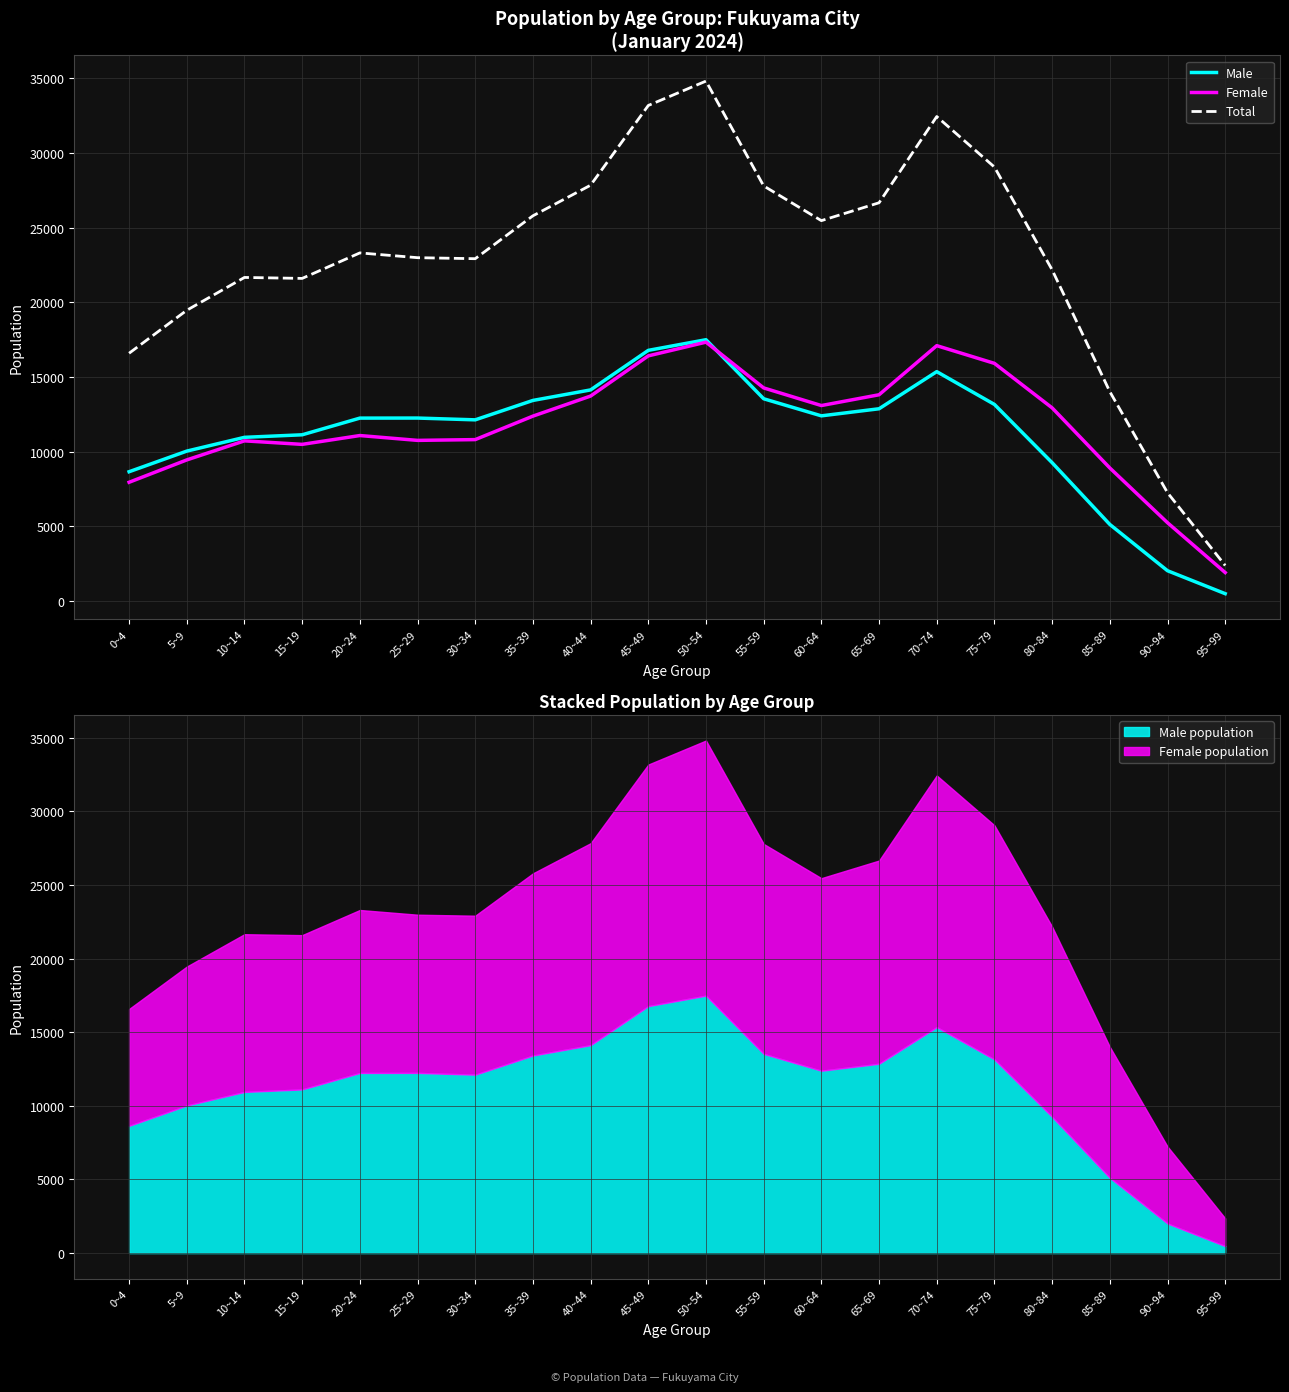

At which category is the sum across all series the highest?

50~54